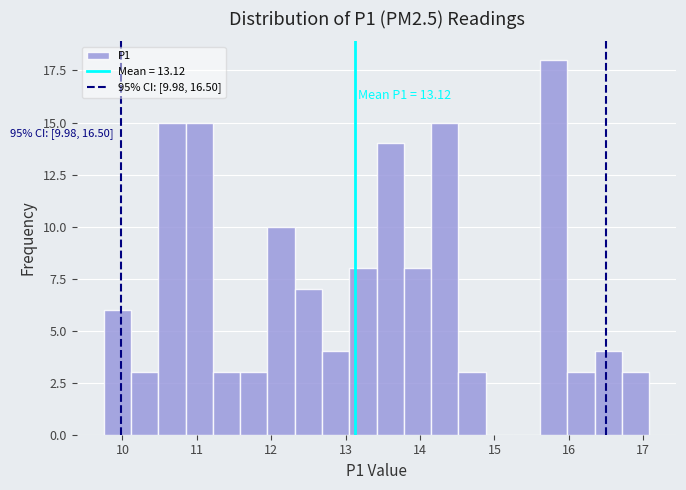

Read against the x-axis, roughly where is the centre of the tallest bar?

15.8